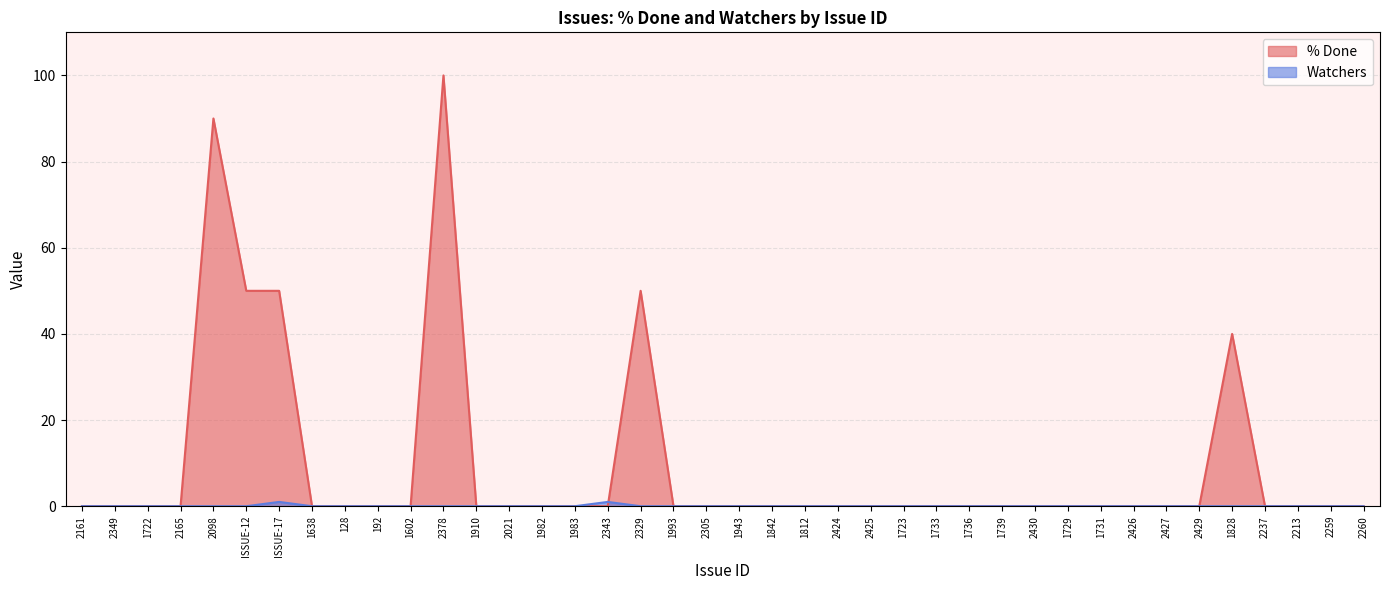

Is it true that % Done equals -45 at 1638?

False